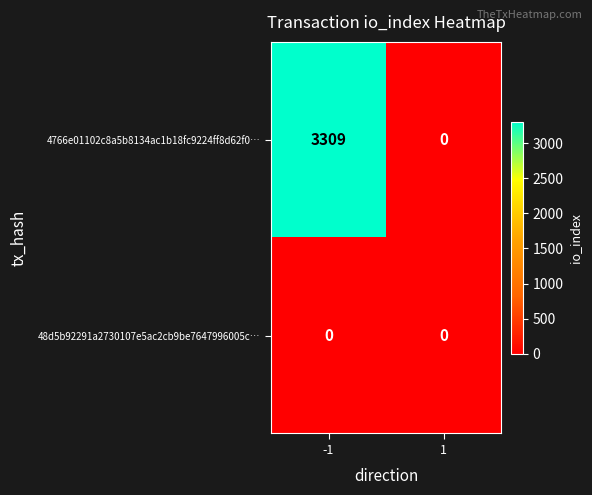

The 48d5b92291a2730107e5ac2cb9be7647996005c… series shows 0 at -1. True or false?

True